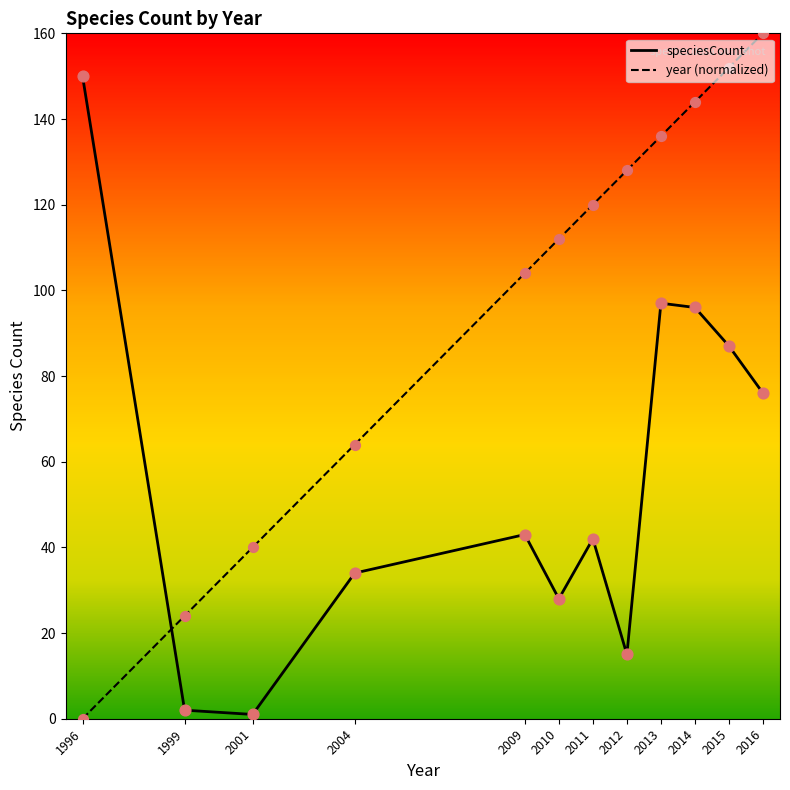

What are all the series names shown in the legend?

speciesCount, year (normalized)